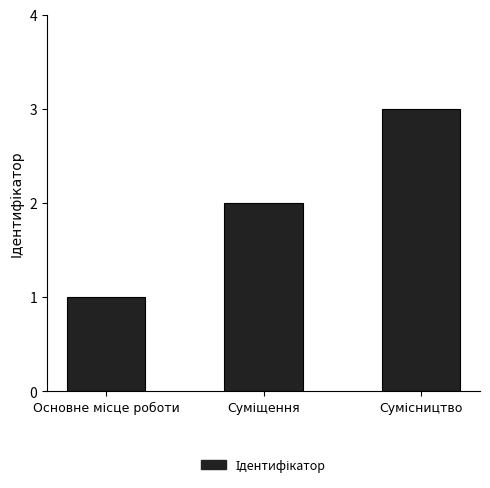

How many data points are less than 2?

1